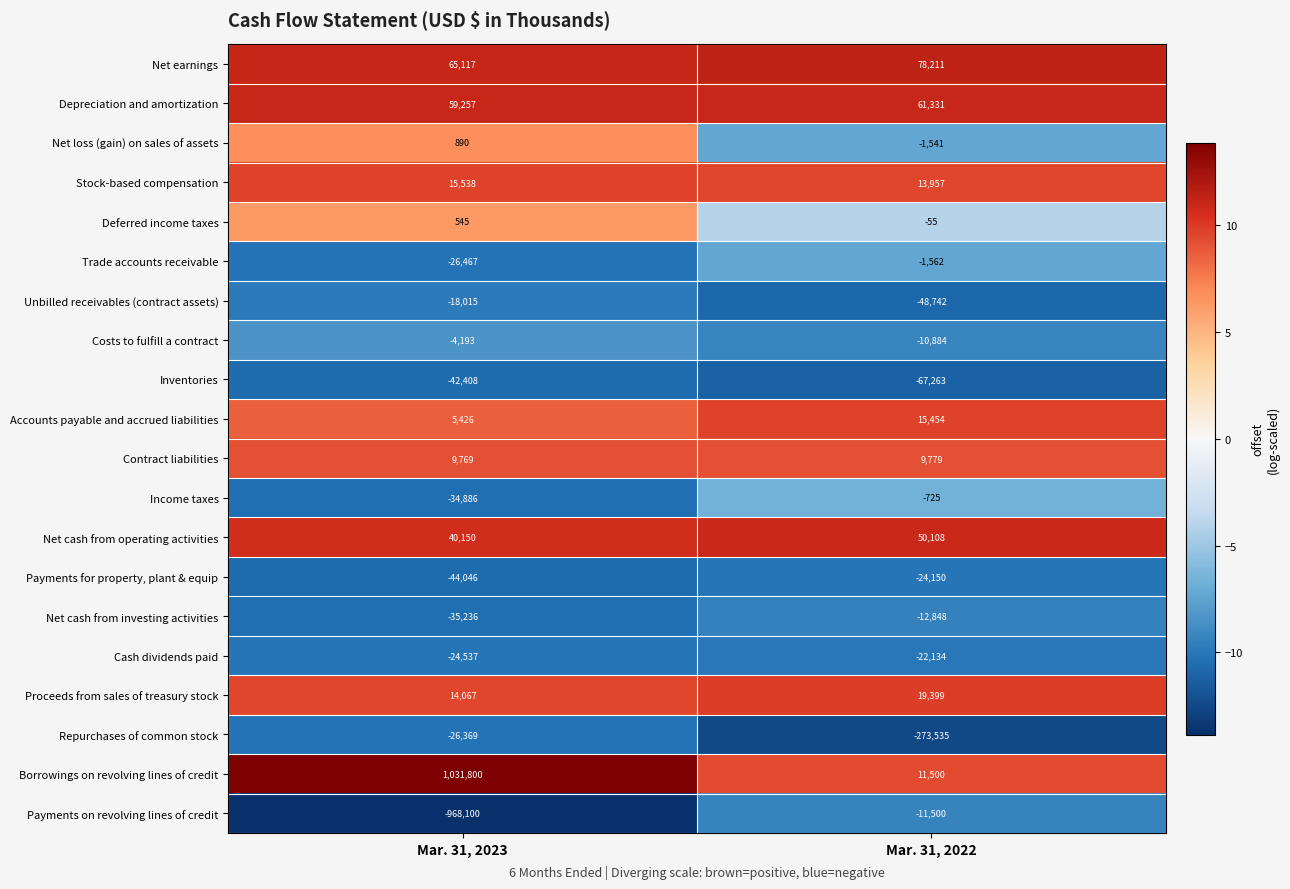

What is the difference between the maximum and minimum values in the Inventories series?

24855